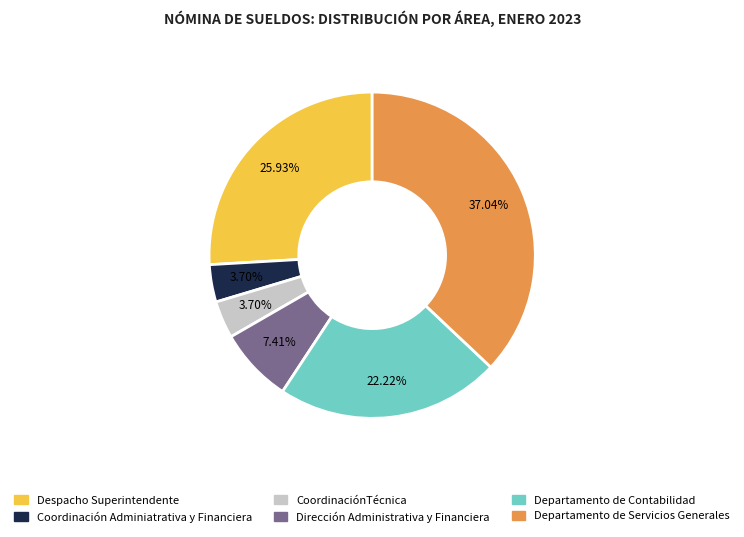

Count the number of slices in the pie.

6